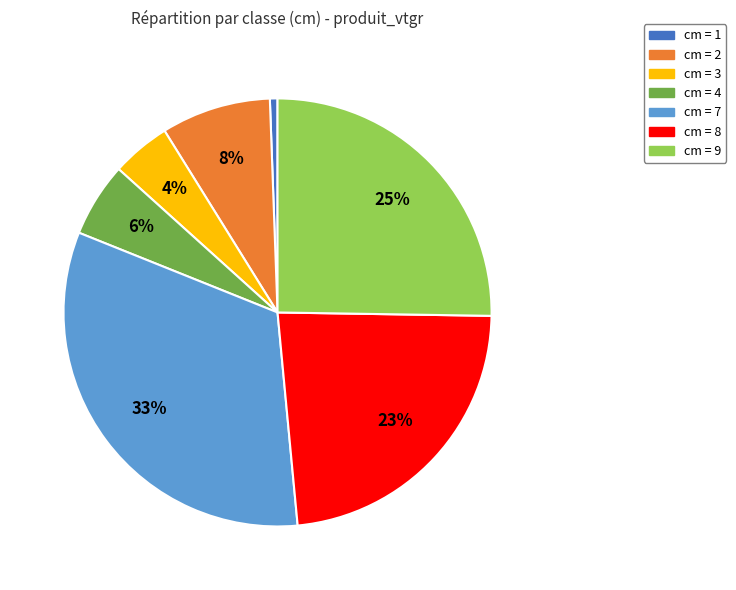

To the nearest percent, what is the difference between the largest and smallest slice percentages?

32%